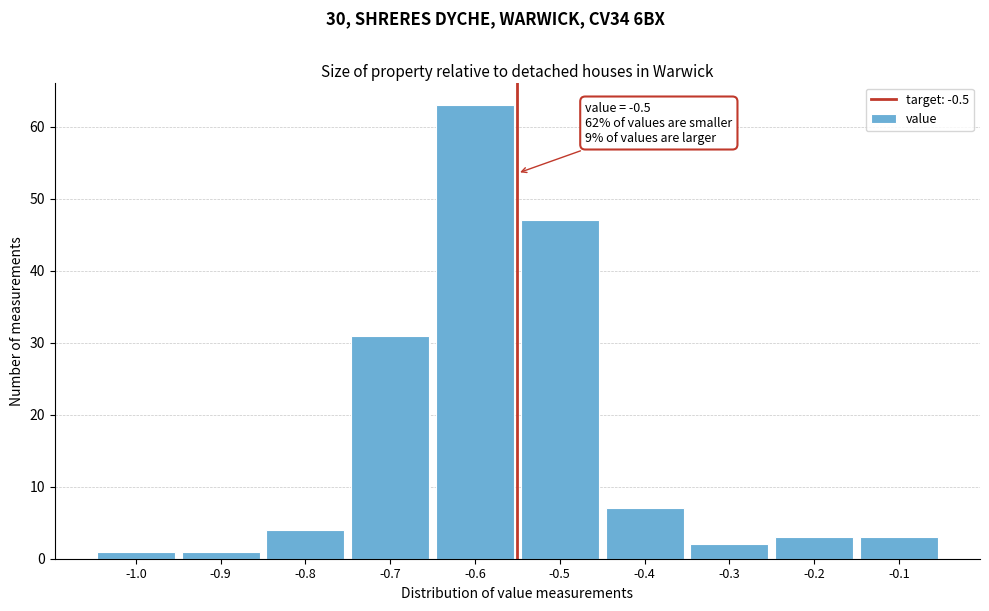

Reading left to right, list all the values displayed in this chart.

1	1	4	31	63	47	7	2	3	3